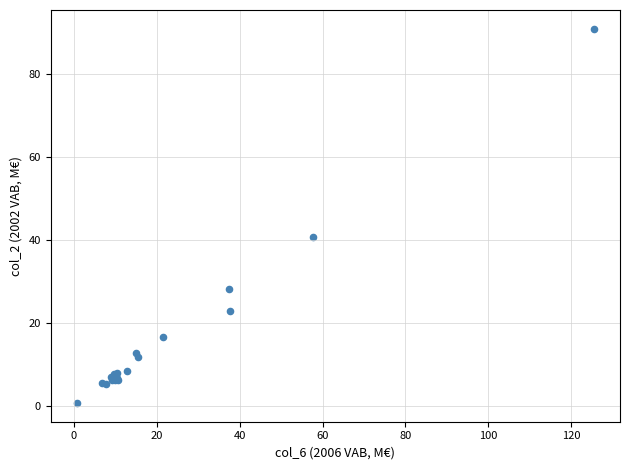

What Y value in the scatter plot is closest to 45?

40.7